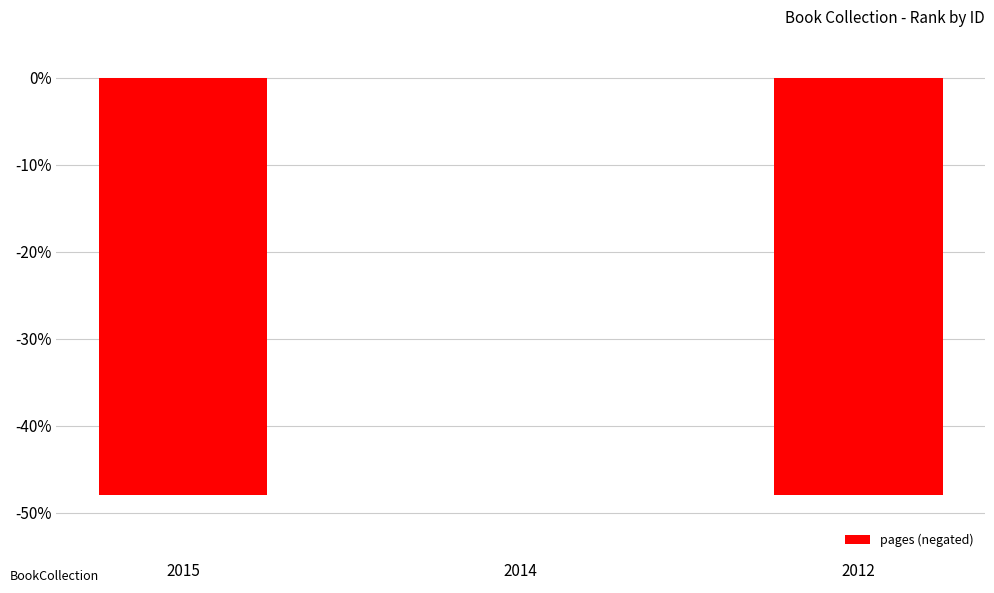

Reading right to left, extract all data points from this chart.

-48	0	-48